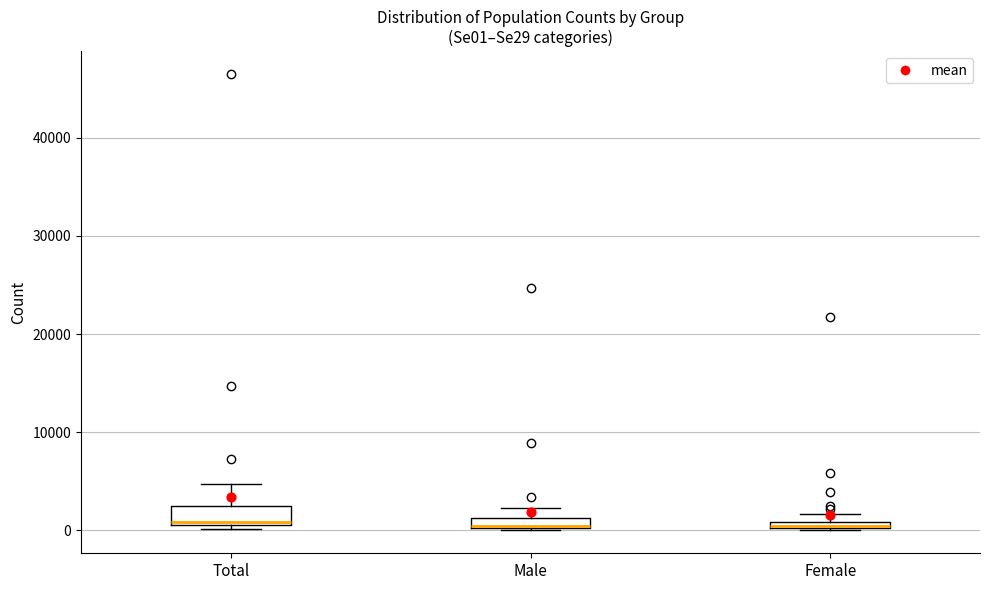

Where is the upper edge of the box for Female on the y-axis? The values are not printed on the chart, so give them approximately, as read against the axis.

1000